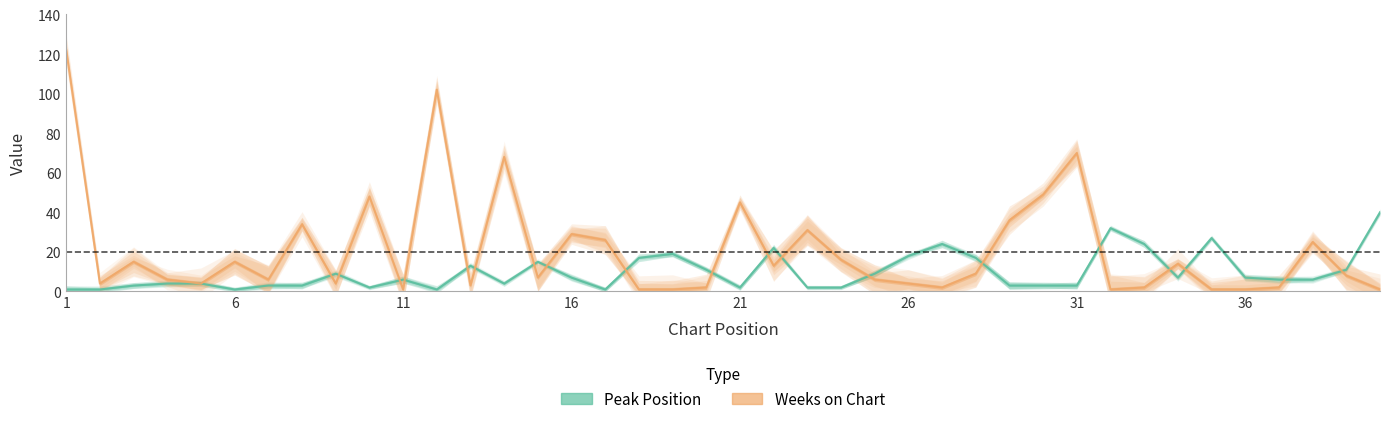

Is the value of Weeks on Chart at 6 greater than the value of Peak Position at 4?

Yes